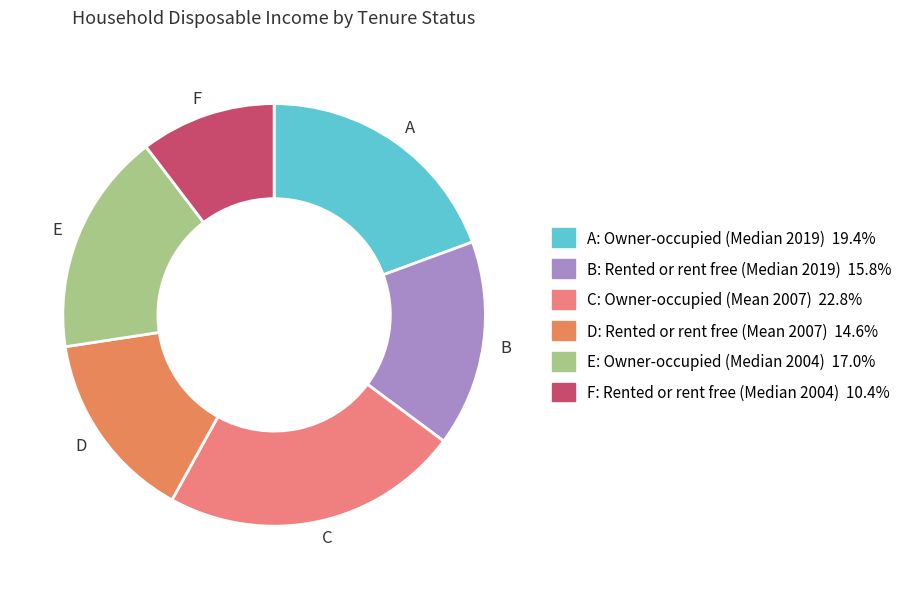

Rank the categories by value from highest to lowest.

C, A, E, B, D, F